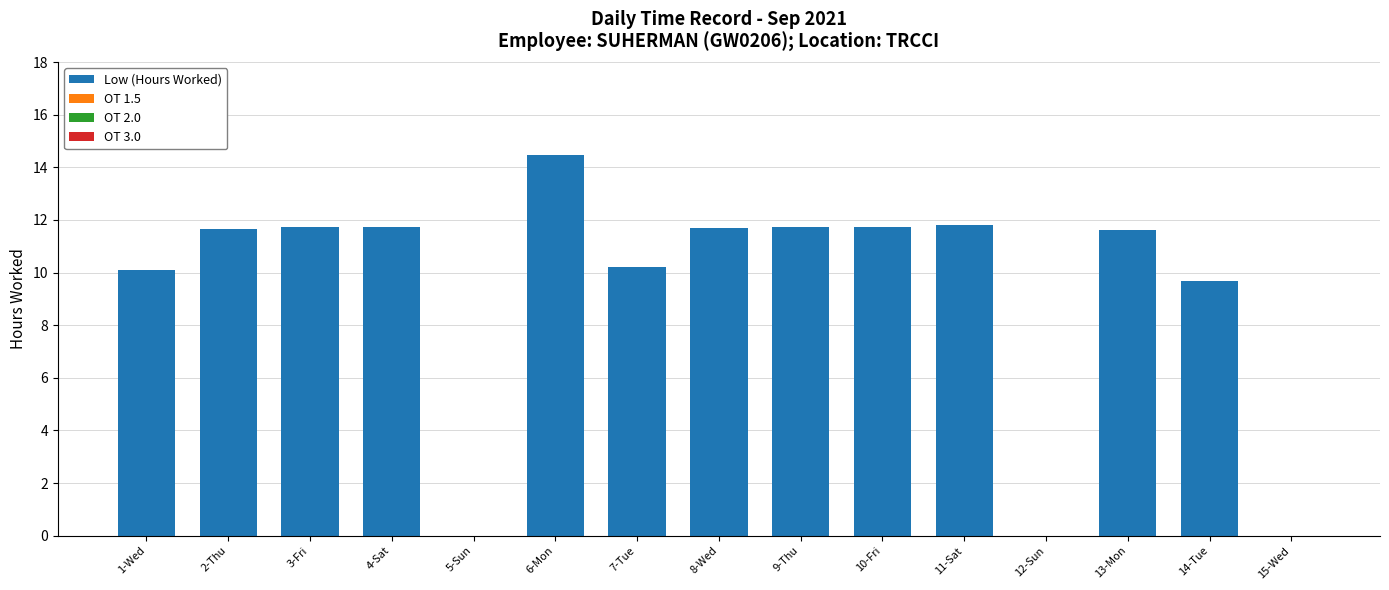

Approximately how many times larger is the value at 2-Thu compared to 11-Sat?

1.0